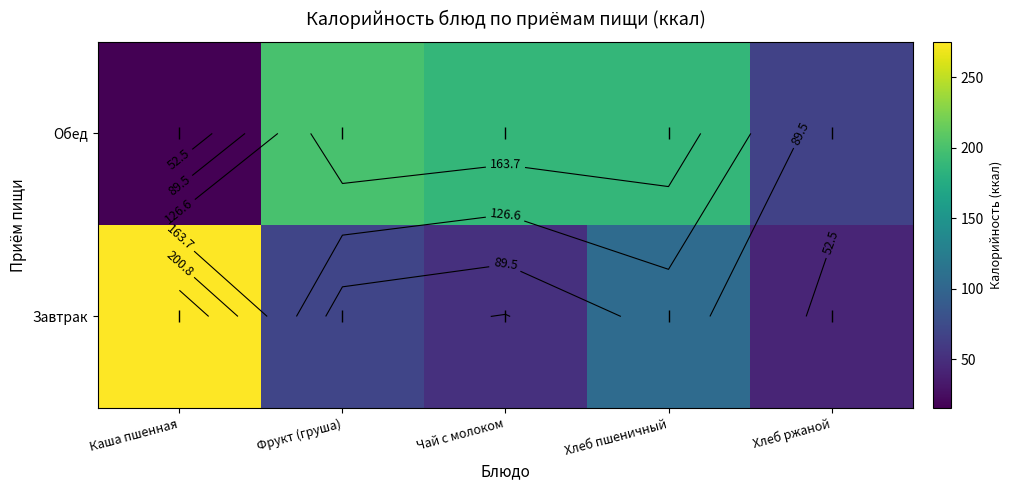

At which label is Завтрак closest to 158?

Хлеб пшеничный